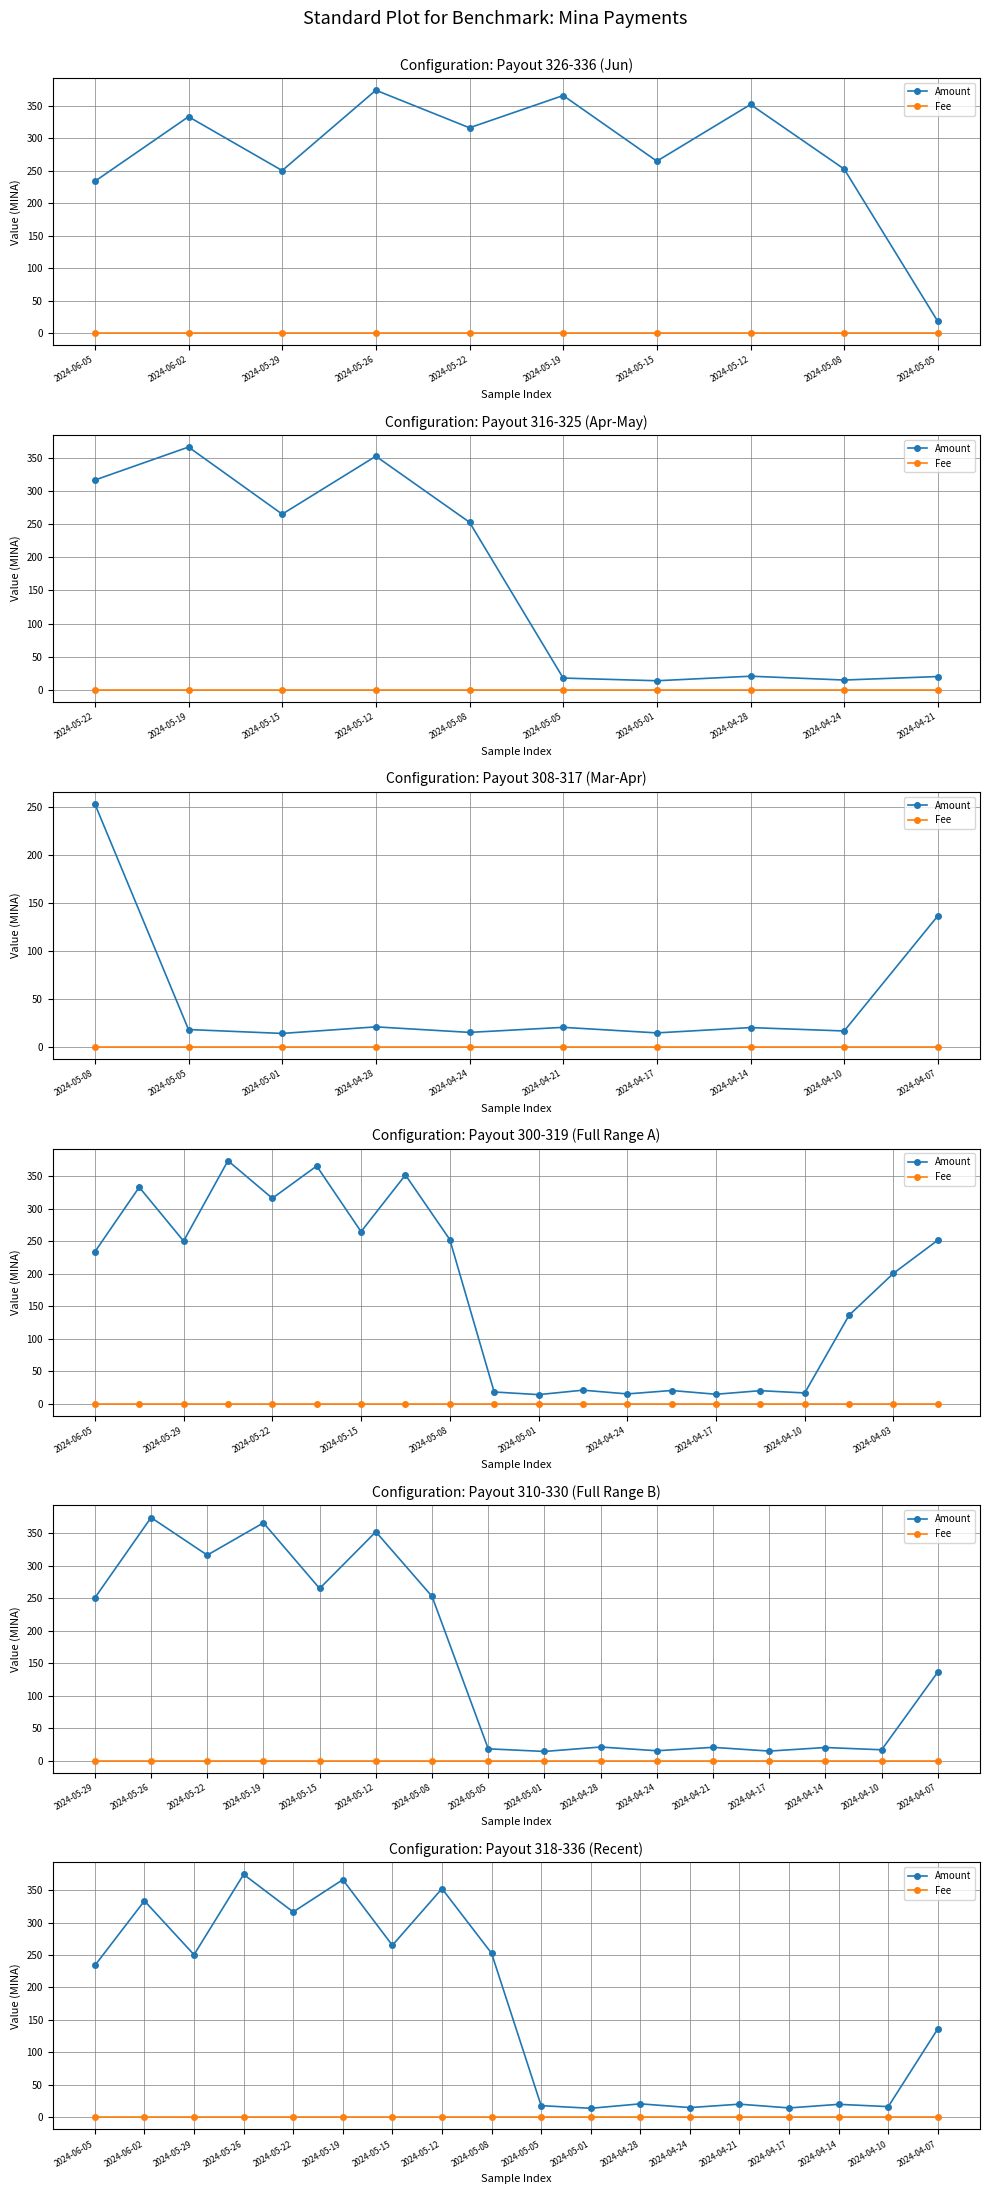

What is the difference between the maximum and minimum values in the Amount series?

360.2